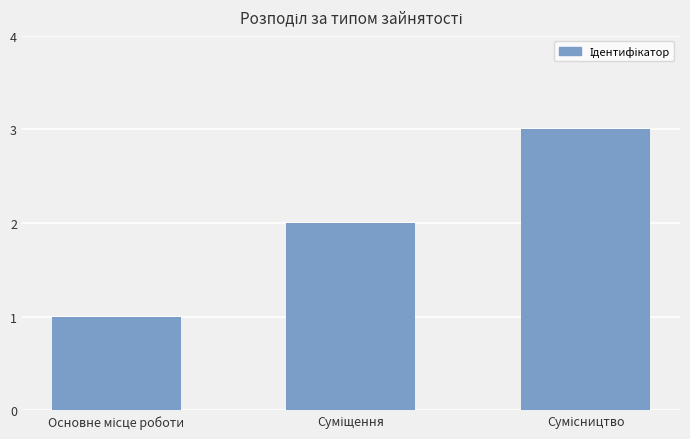

What is the sum of all values?

6